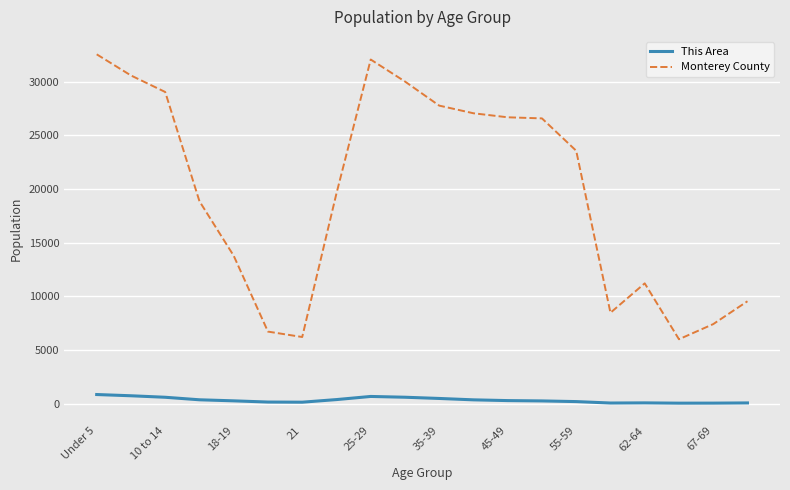

What is the difference between the second highest and second lowest values in the Monterey County series?

25865